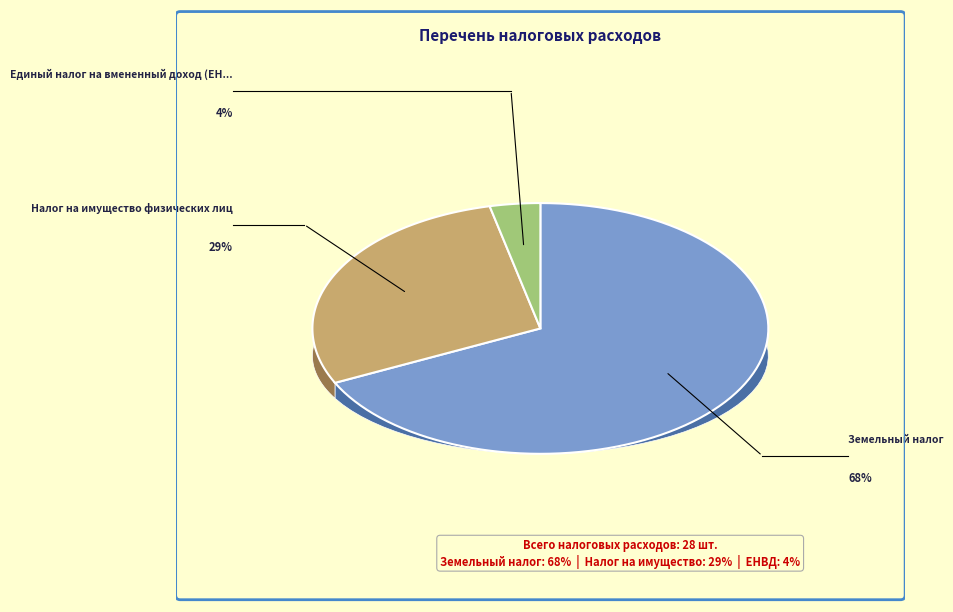

Approximately how many times larger is the value at Земельный налог compared to Единый налог на вмененный доход (ЕНВД)?

19.0